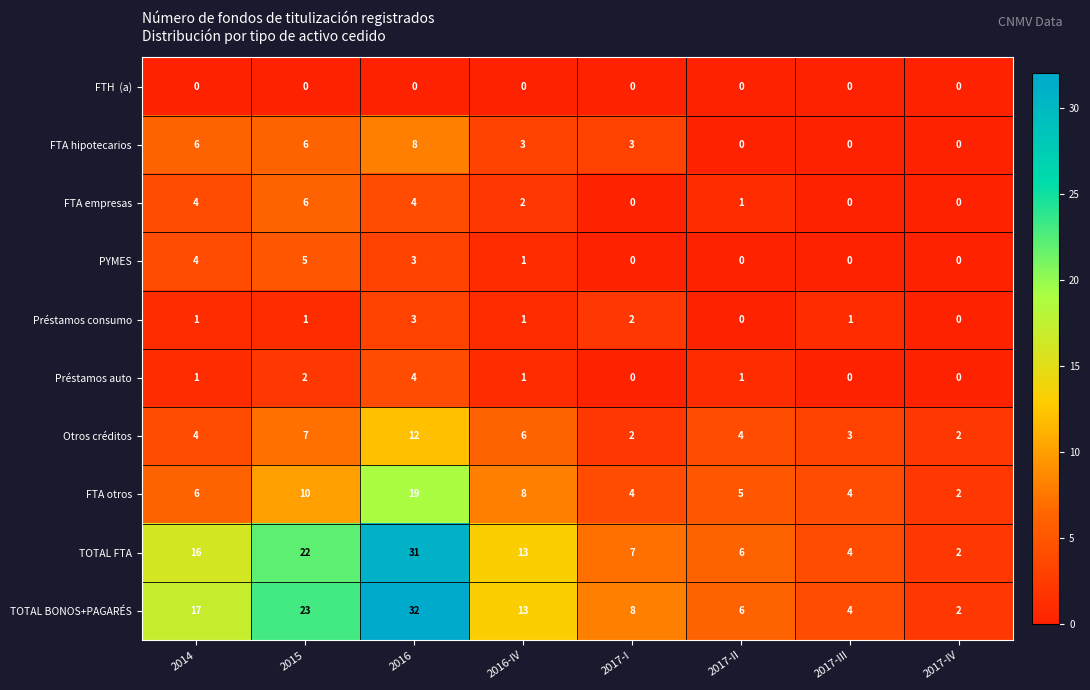

What is the difference between the Otros créditos values at 2017-I and 2015?

5